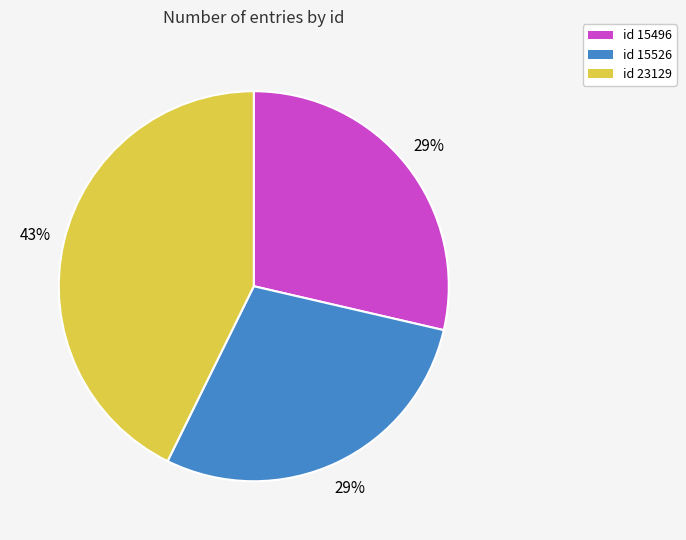

The id 15496 slice represents 34% of the pie. True or false?

False